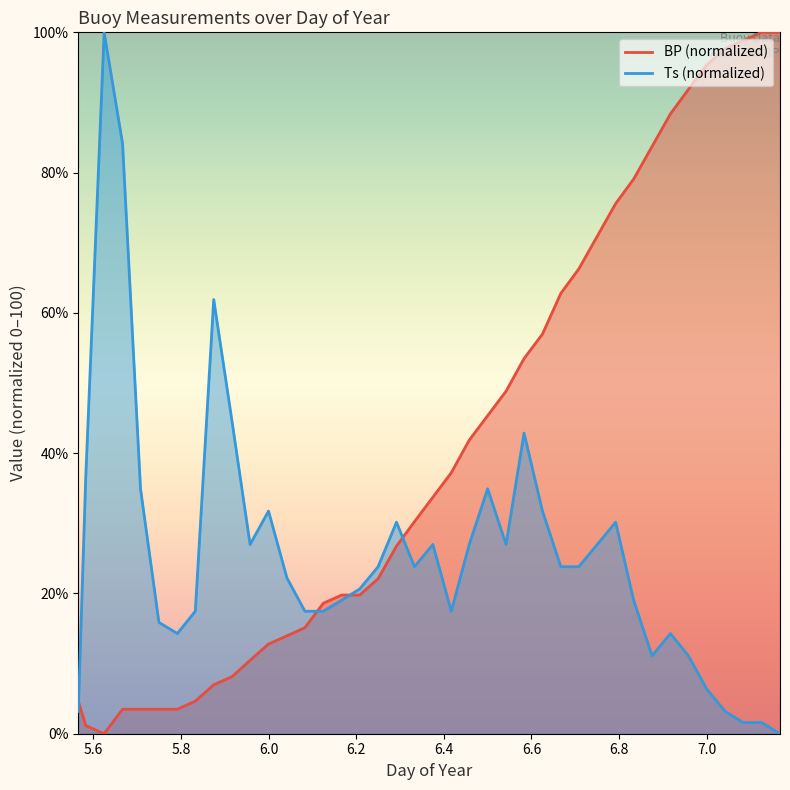

Does the chart have visible grid lines?

No